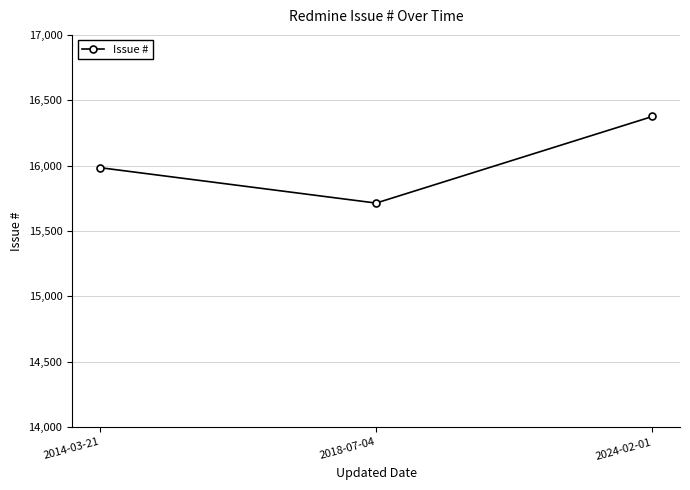

Which category has the highest value across all series?

2024-02-01